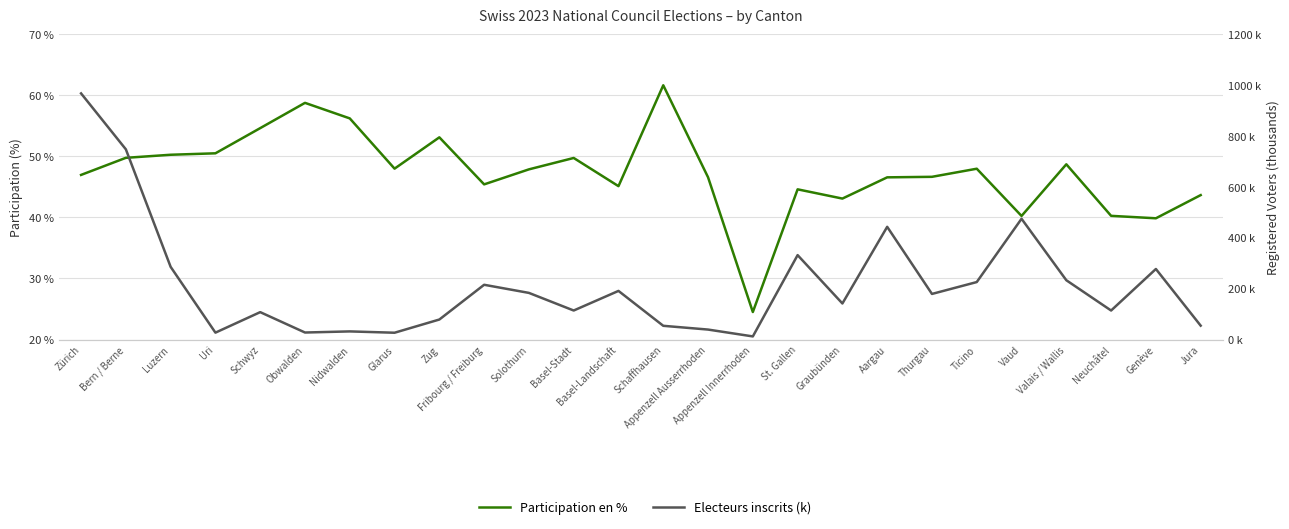

Which series has the widest spread of values?

Electeurs inscrits (k)